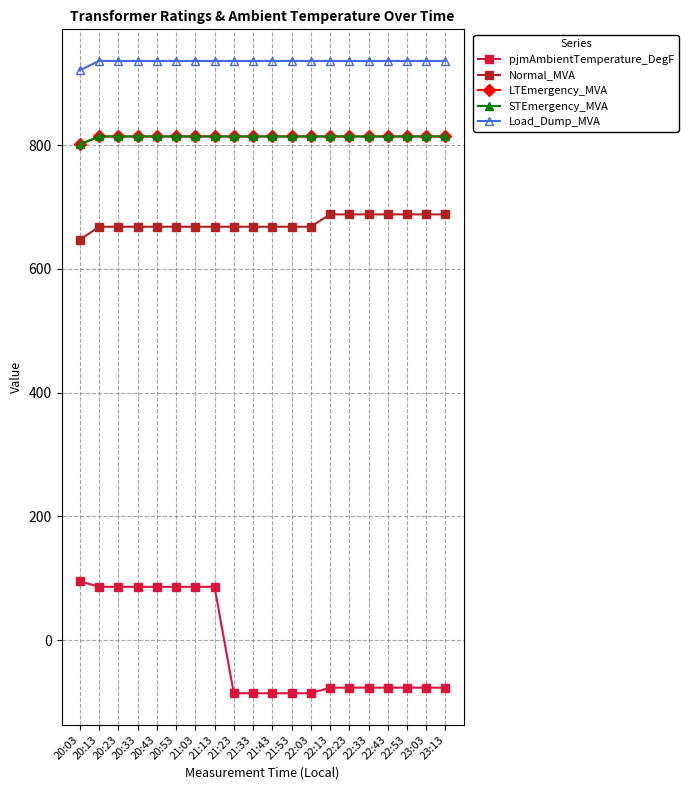

Does the chart have visible grid lines?

Yes